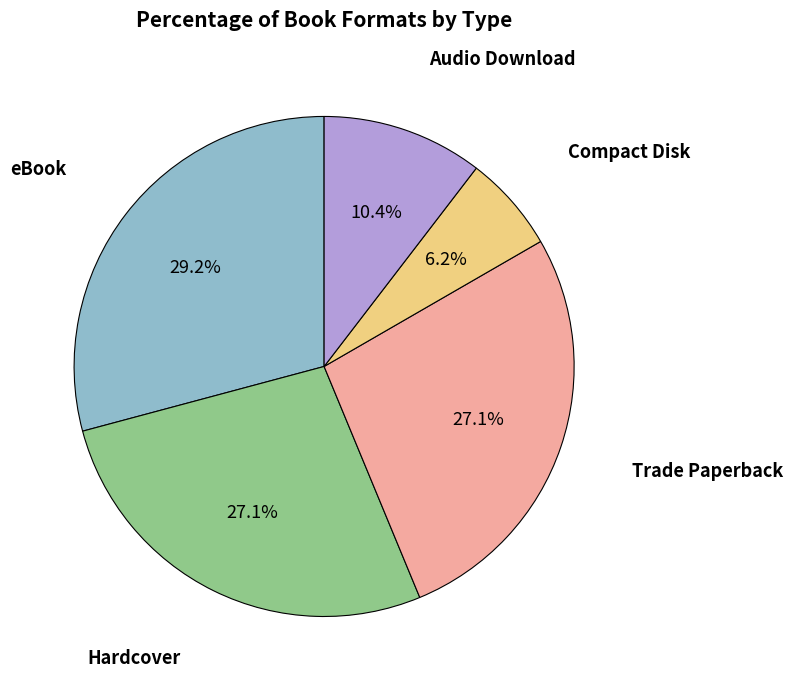

Is there a majority slice in this chart?

No